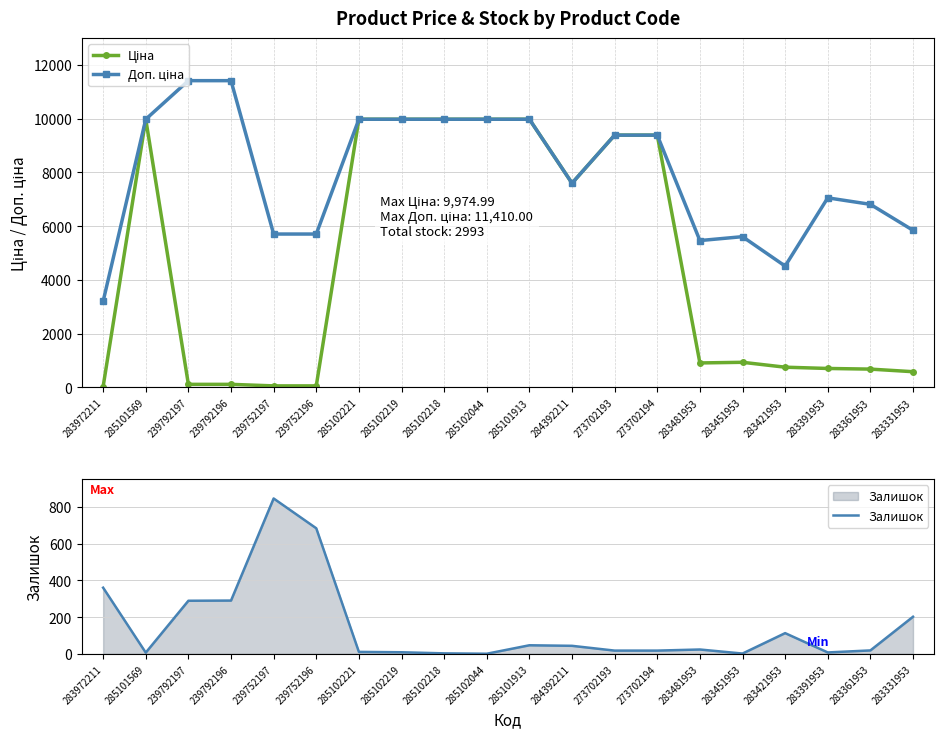

Which series has the widest spread of values?

Ціна